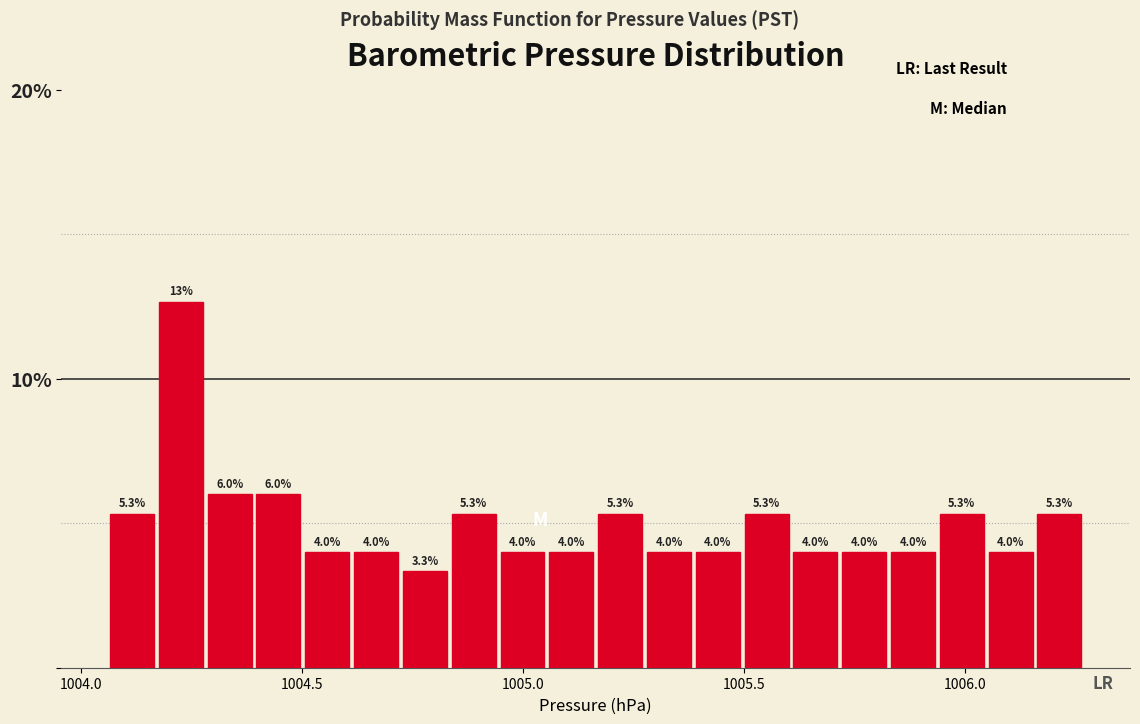

Around what value on the x-axis is the tallest bar? Give the approximate position of its centre, as read against the axis.

1004.25